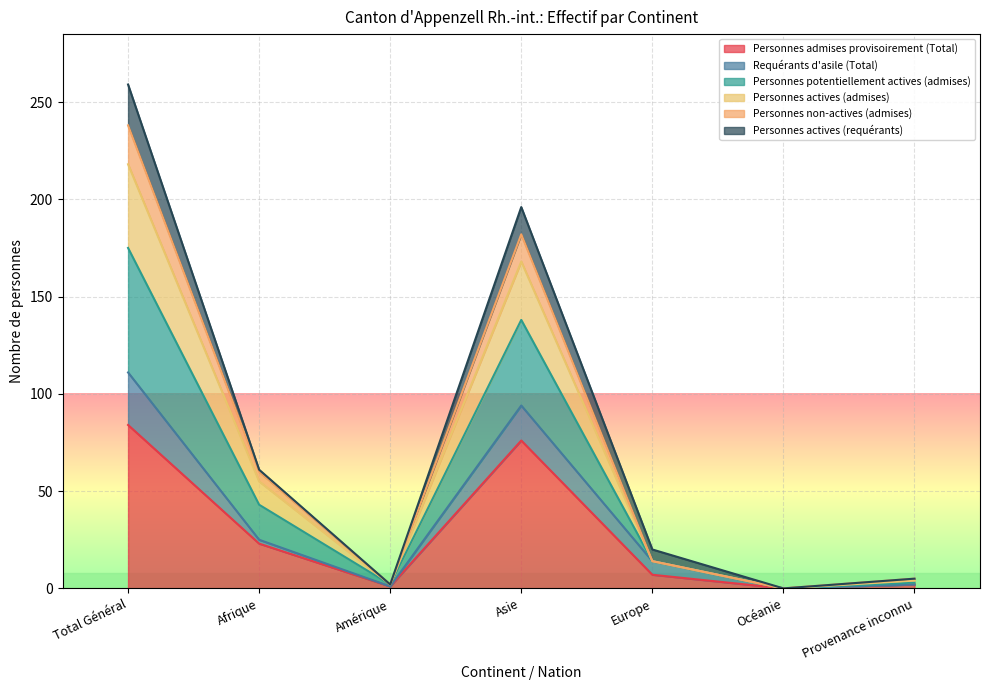

Is the value of Personnes actives (admises) at Océanie greater than the value of Personnes admises provisoirement (Total) at Afrique?

No